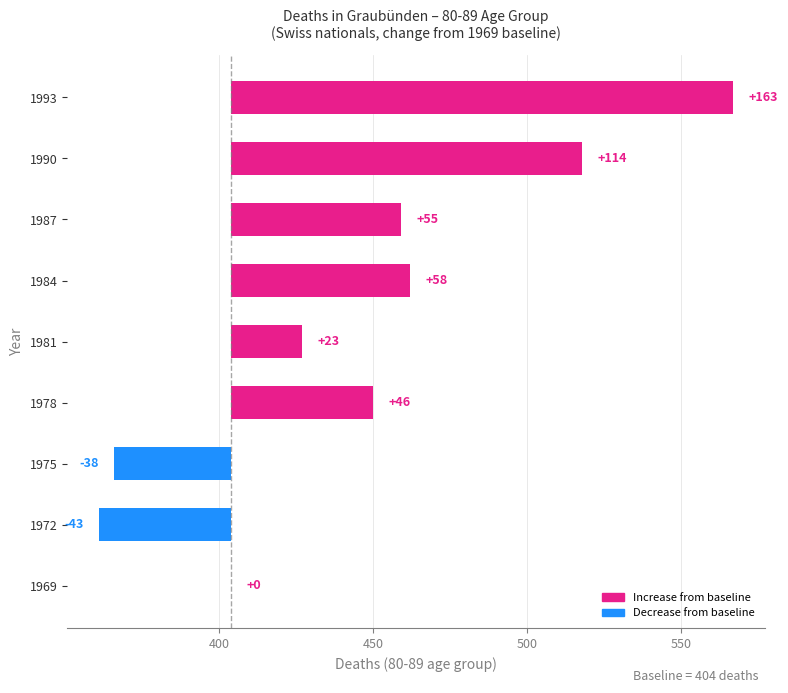

What is the smallest value displayed?

-43